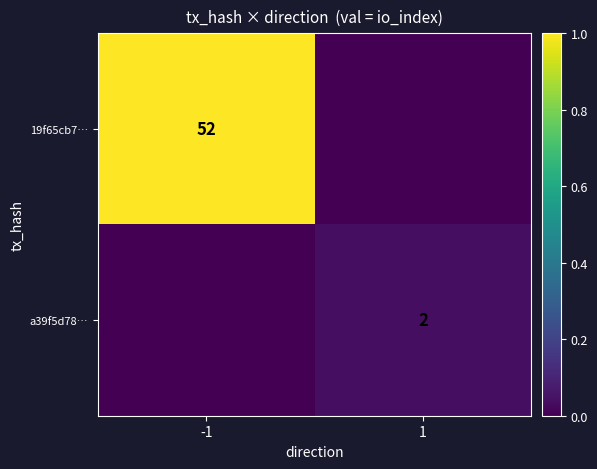

The value of 19f65cb7… at -1 is 52. True or false?

True